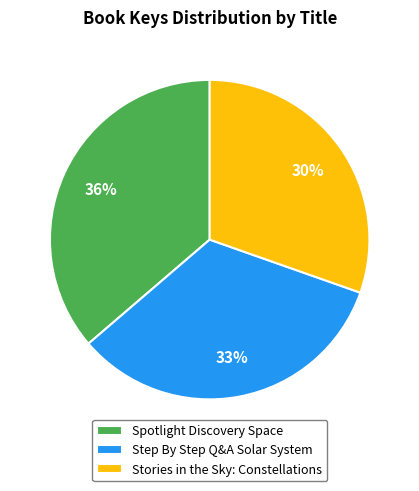

Which category has the biggest portion of the pie?

Spotlight Discovery Space